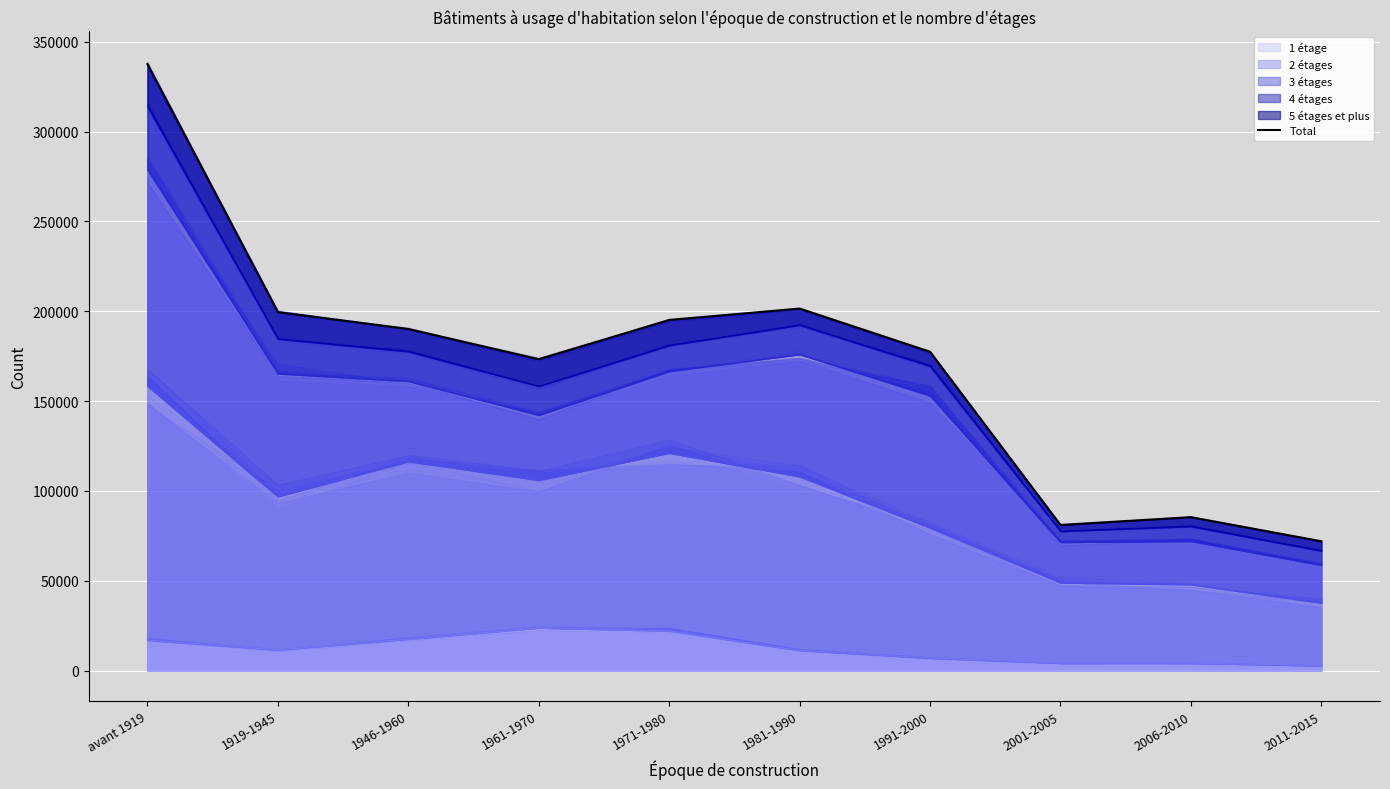

Count the number of values greater than 190133.

4